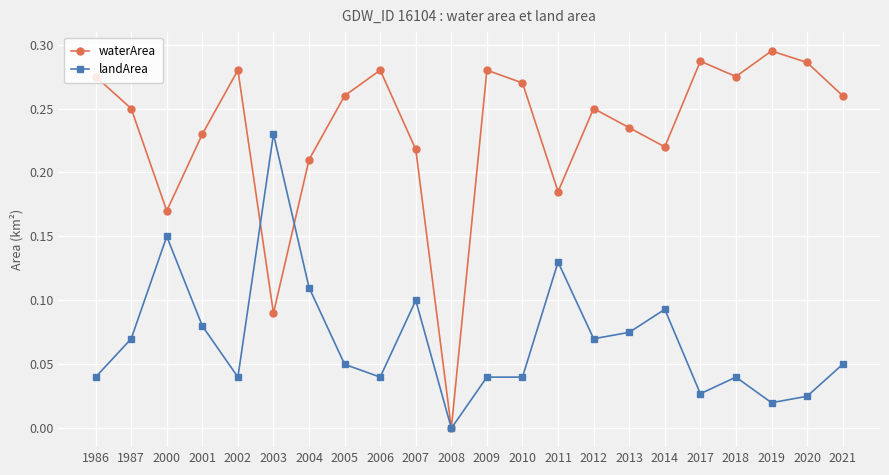

How many interior local peaks does the waterArea series have?

6